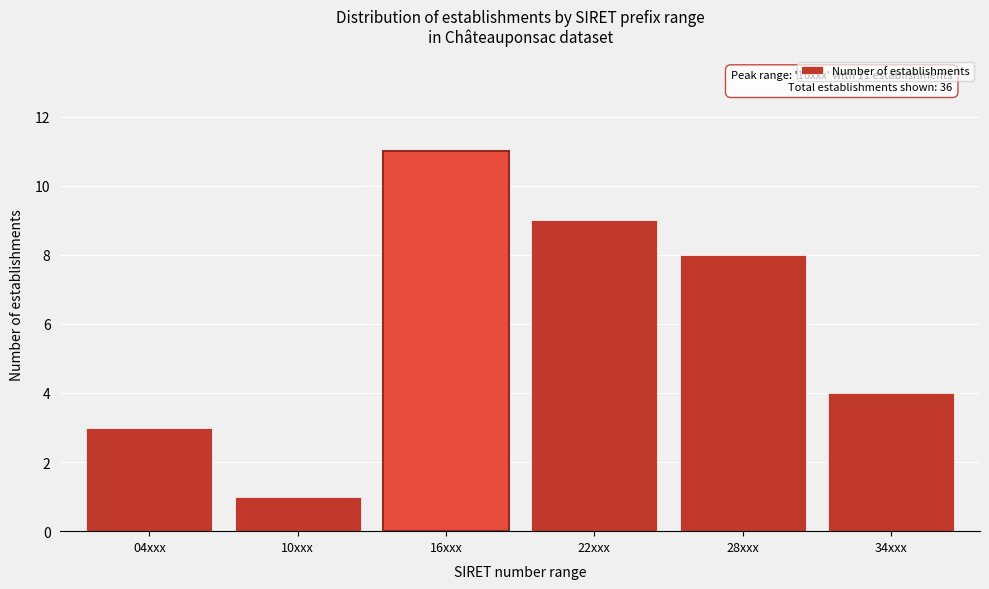

Reading left to right, extract all data points from this chart.

3	1	11	9	8	4